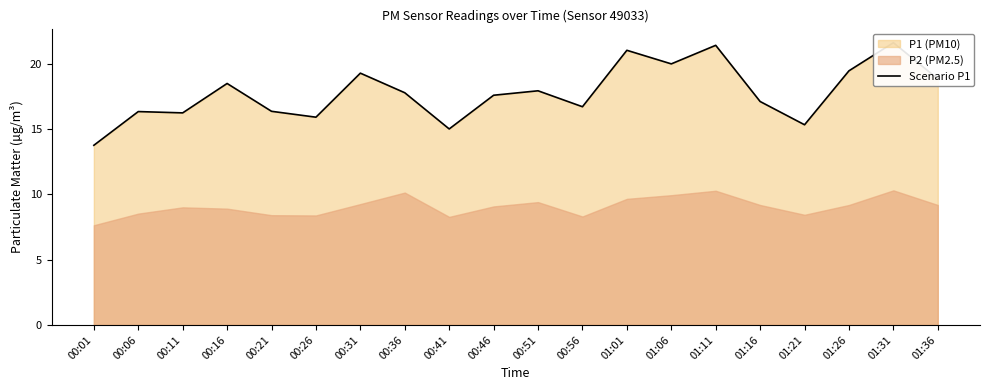

List the labels in order of value, smallest first.

00:01, 00:41, 01:21, 00:26, 00:11, 00:06, 00:21, 00:56, 01:16, 00:46, 00:36, 00:51, 00:16, 01:36, 00:31, 01:26, 01:06, 01:01, 01:11, 01:31